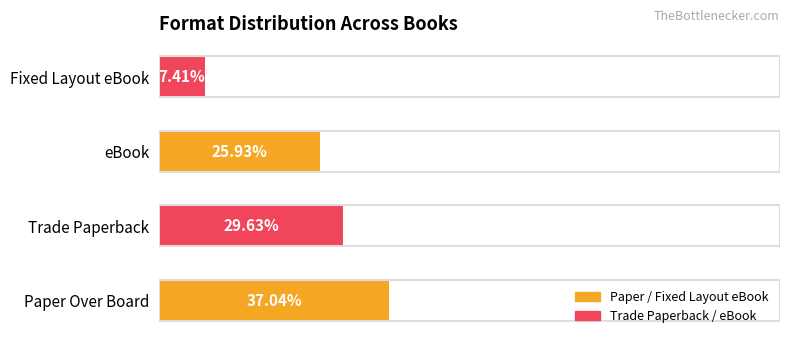

List the labels in order of value, largest first.

Paper Over Board, Trade Paperback, eBook, Fixed Layout eBook